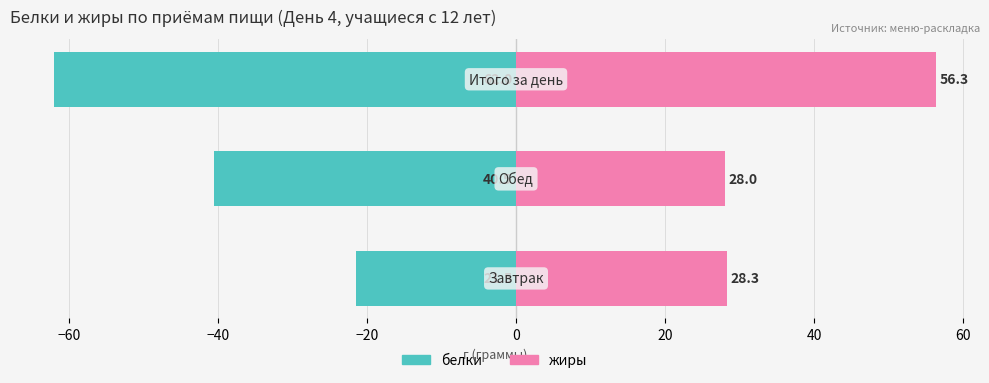

The белки series shows -95.6 at −40. True or false?

False